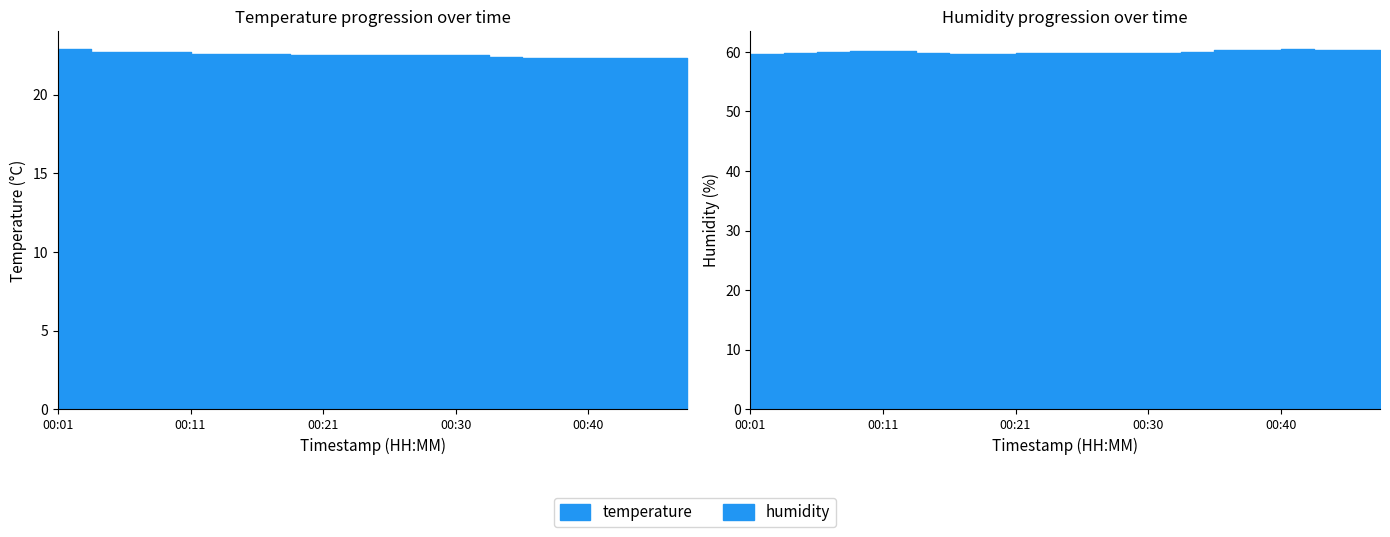

What is the average value of the temperature series?

22.5